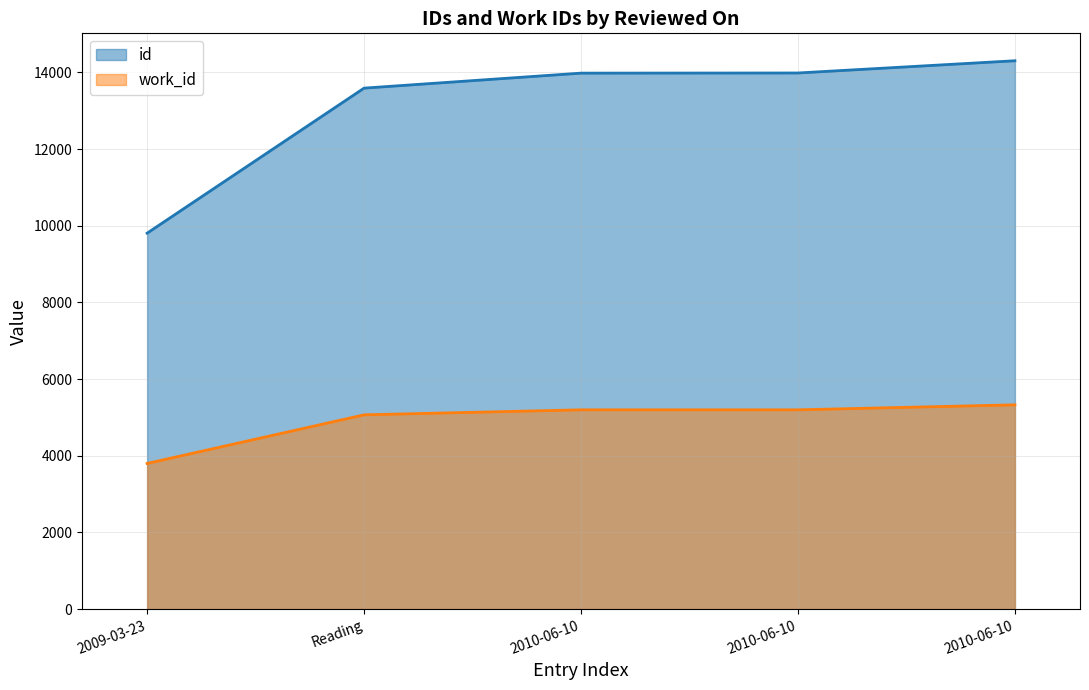

What is the approximate value of work_id at 2009-03-23, to the nearest 10?

3800